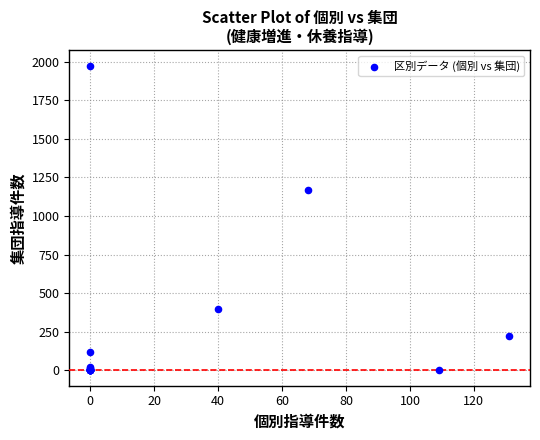

What Y value in the scatter plot is closest to 987?

1168